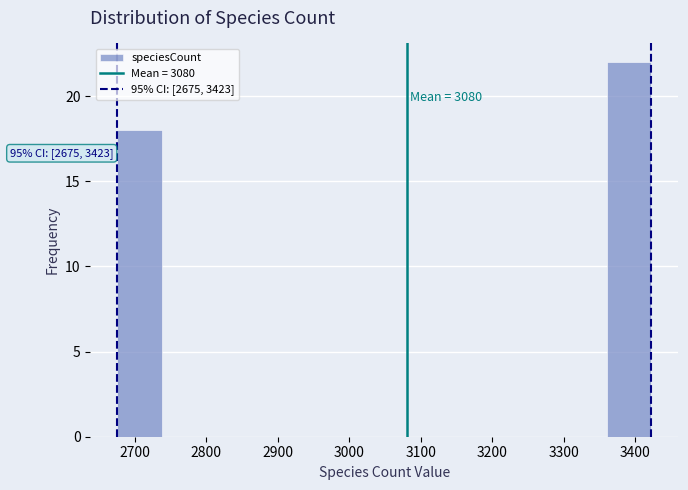

Over which range of the x-axis is the bar tallest?

3360 to 3420